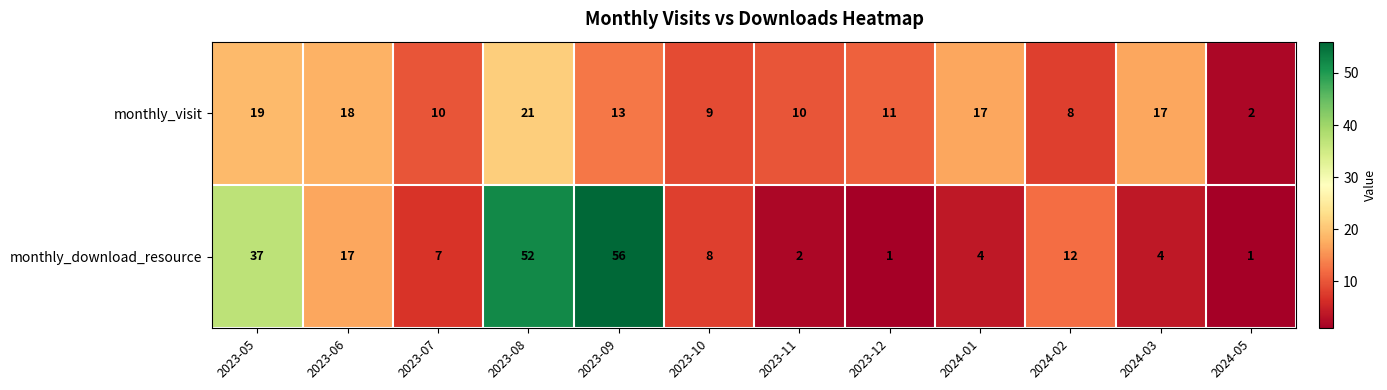

What is the difference between the monthly_download_resource values at 2023-06 and 2023-05?

20